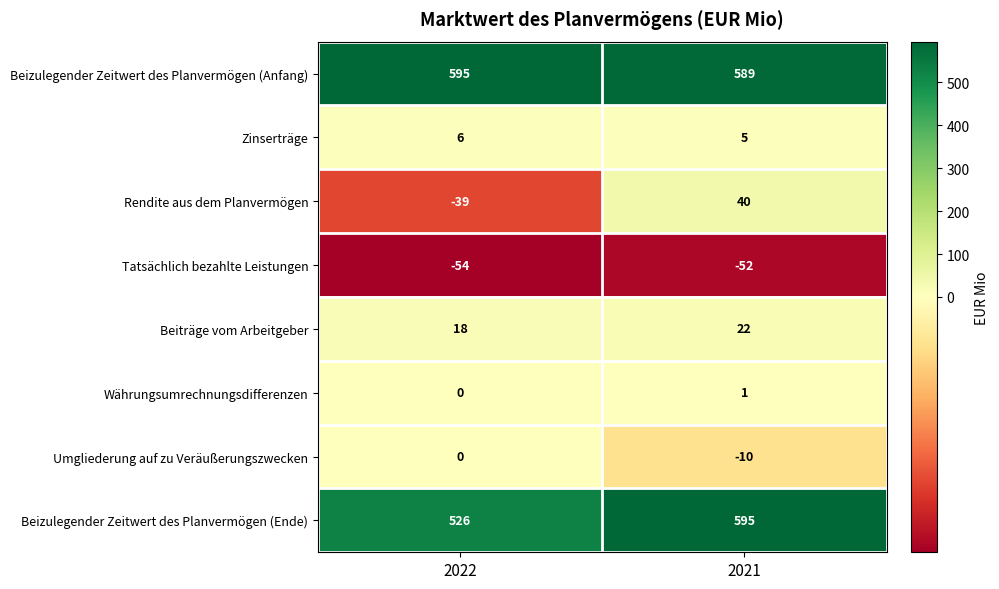

The value of Umgliederung auf zu Veräußerungszwecken at 2022 is 6. True or false?

False